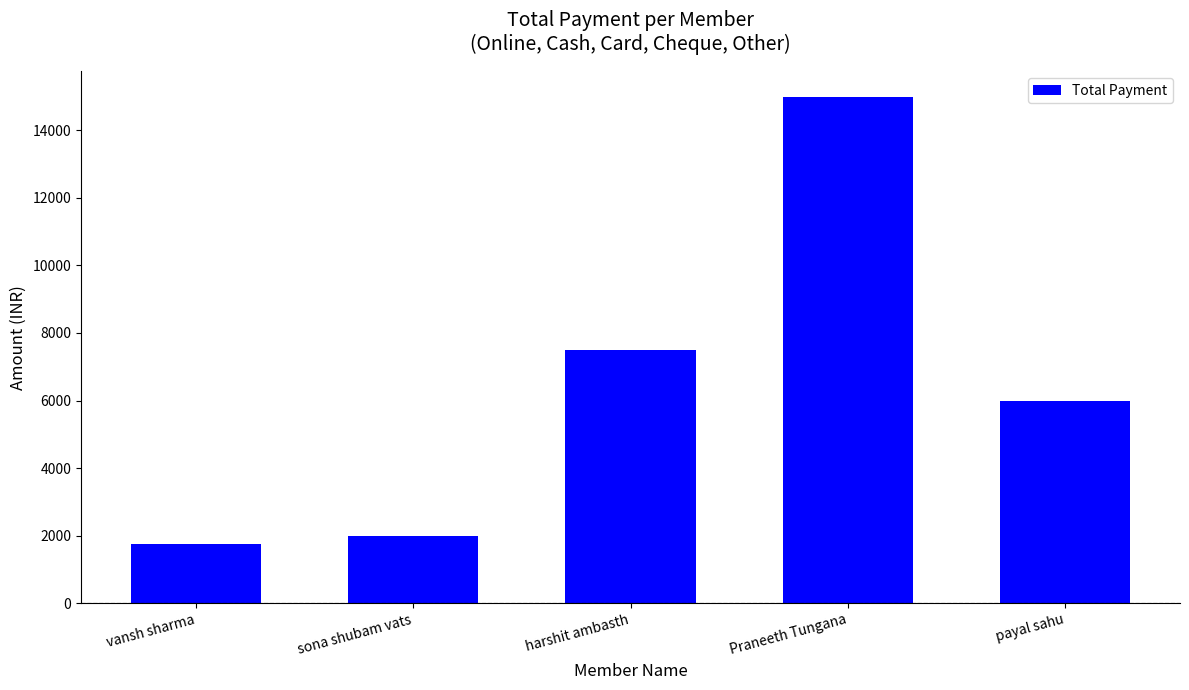

Approximately how many times larger is the value at Praneeth Tungana compared to harshit ambasth?

2.0